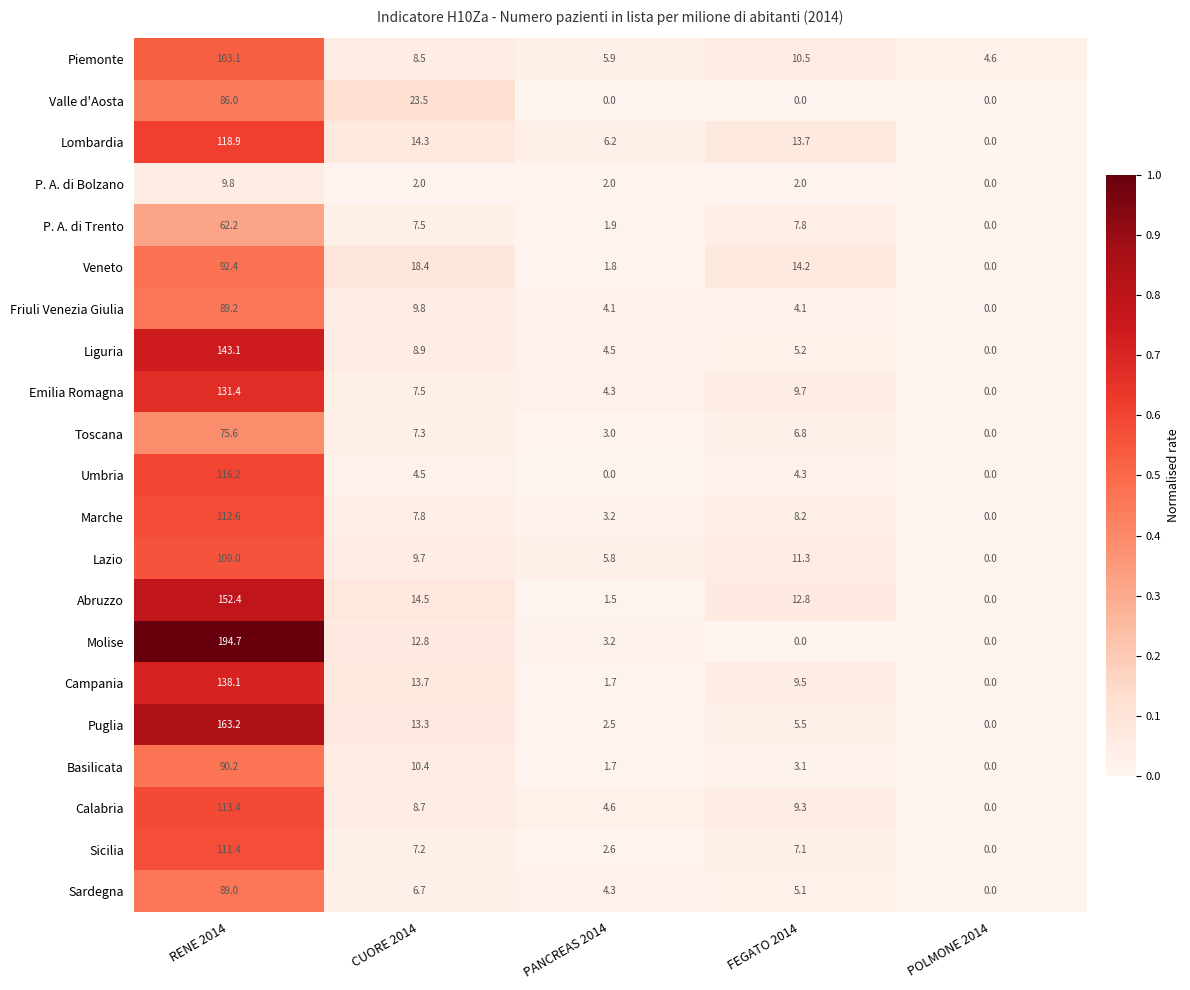

At which label does Sardegna first exceed 5?

RENE 2014